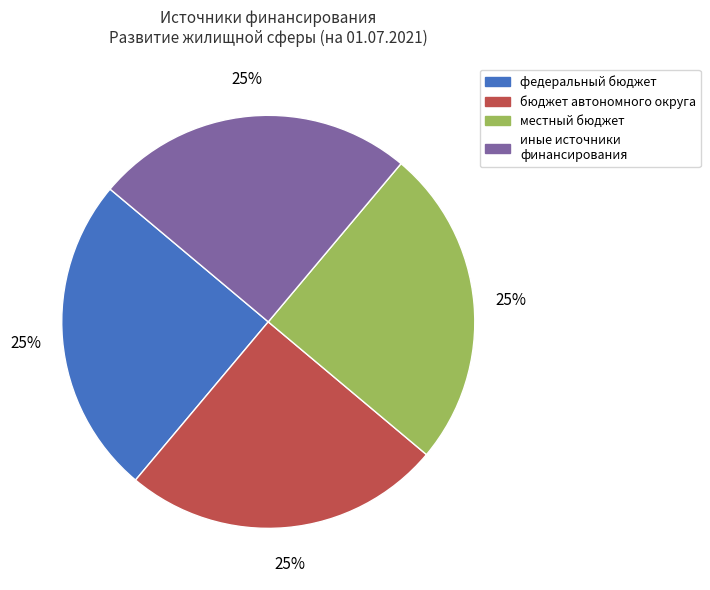

Is there a majority slice in this chart?

No